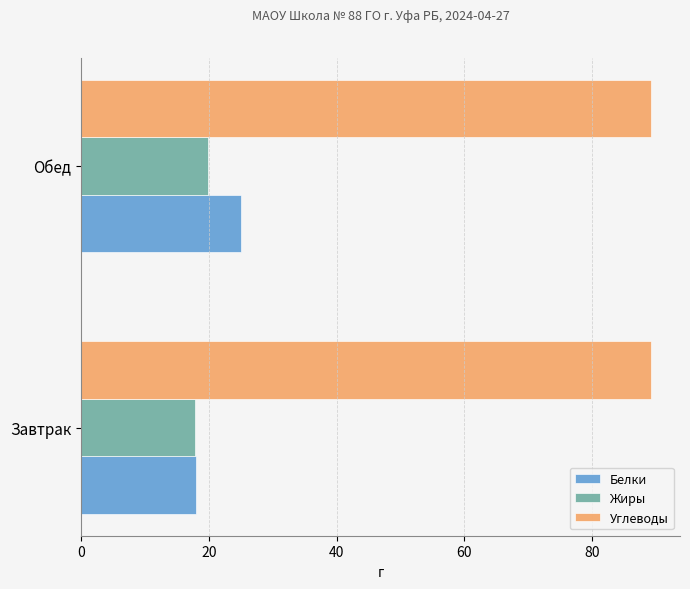

What are all the series names shown in the legend?

Белки, Жиры, Углеводы